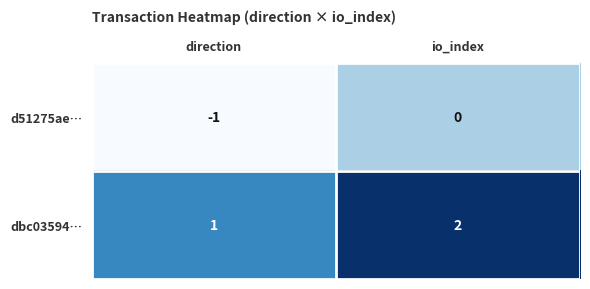

Count the number of data series in this chart.

2